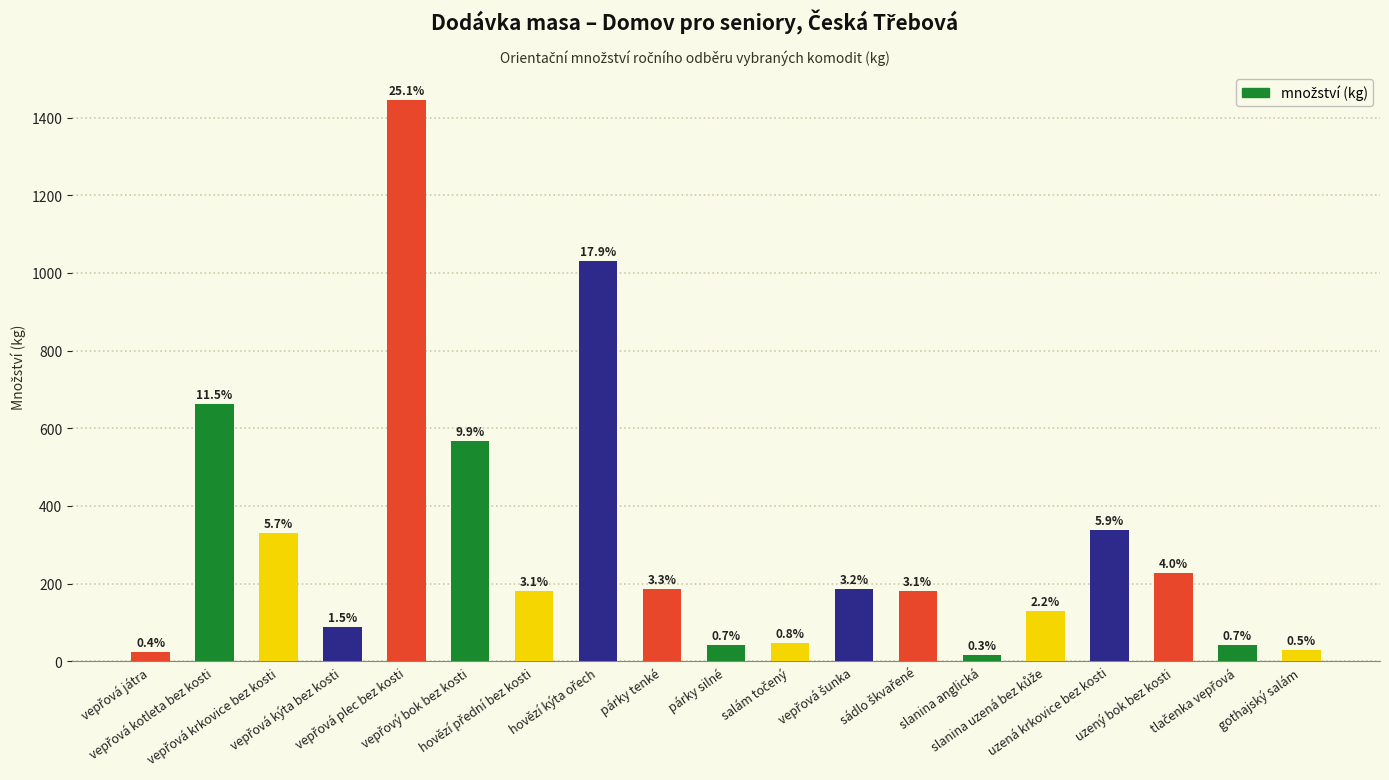

How many bars are there in total?

19